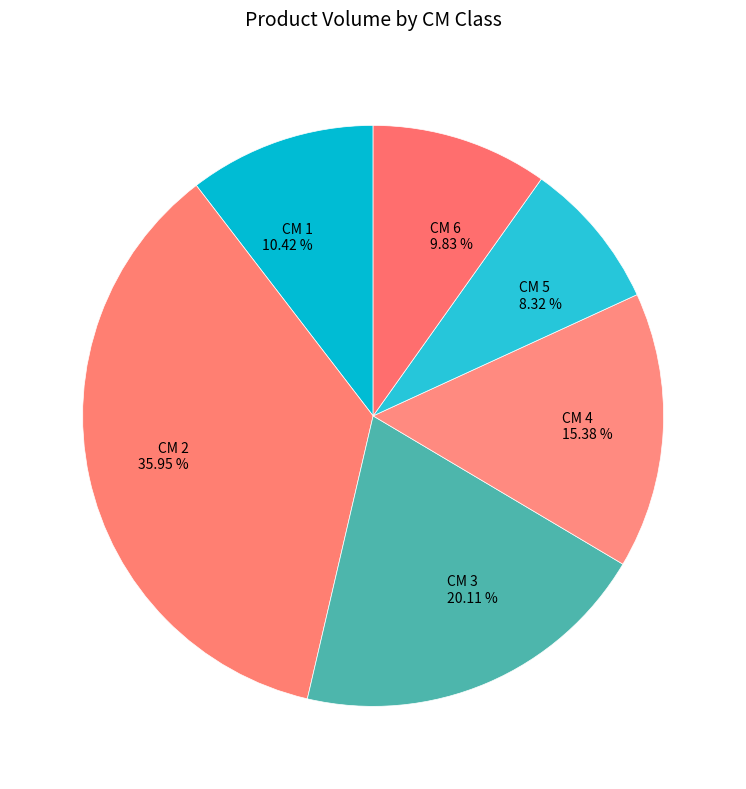

Rank the categories by value from lowest to highest.

CM 5 8.32 %, CM 6 9.83 %, CM 1 10.42 %, CM 4 15.38 %, CM 3 20.11 %, CM 2 35.95 %